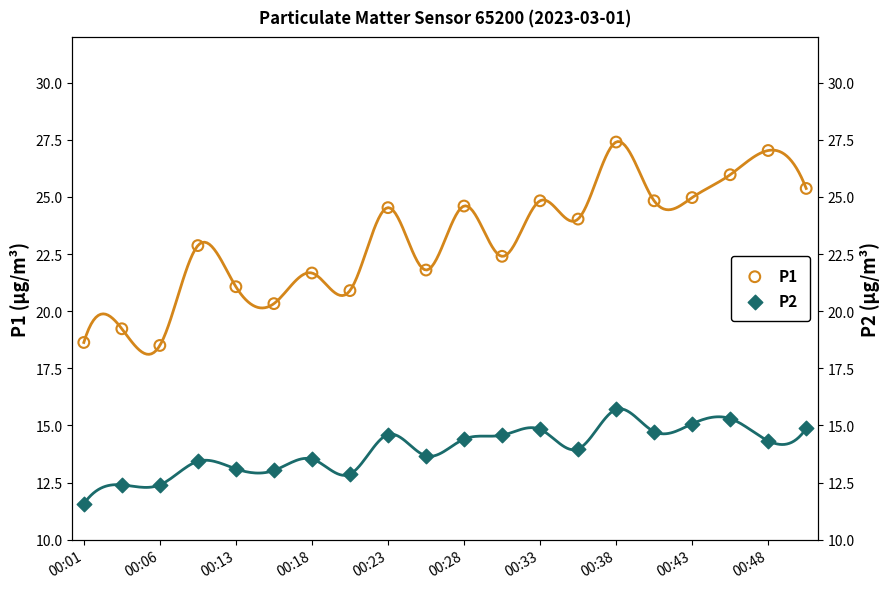

At how many categories does at least one series exceed 24?

10